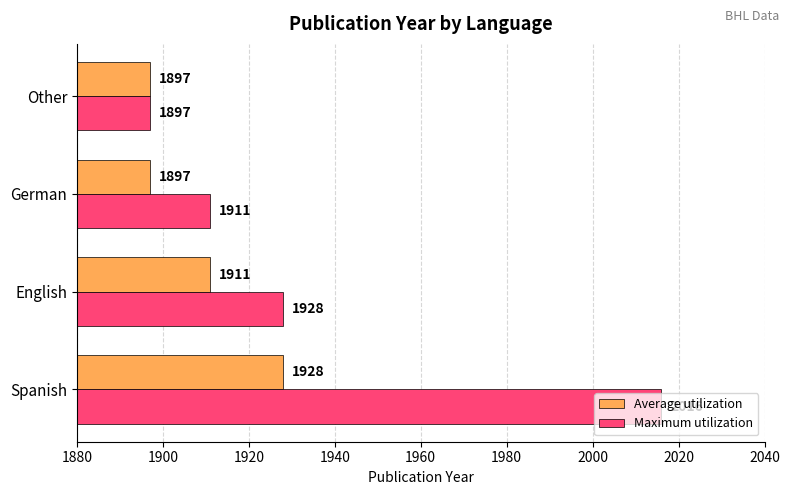

The Maximum utilization series shows 2919 at Spanish. True or false?

False